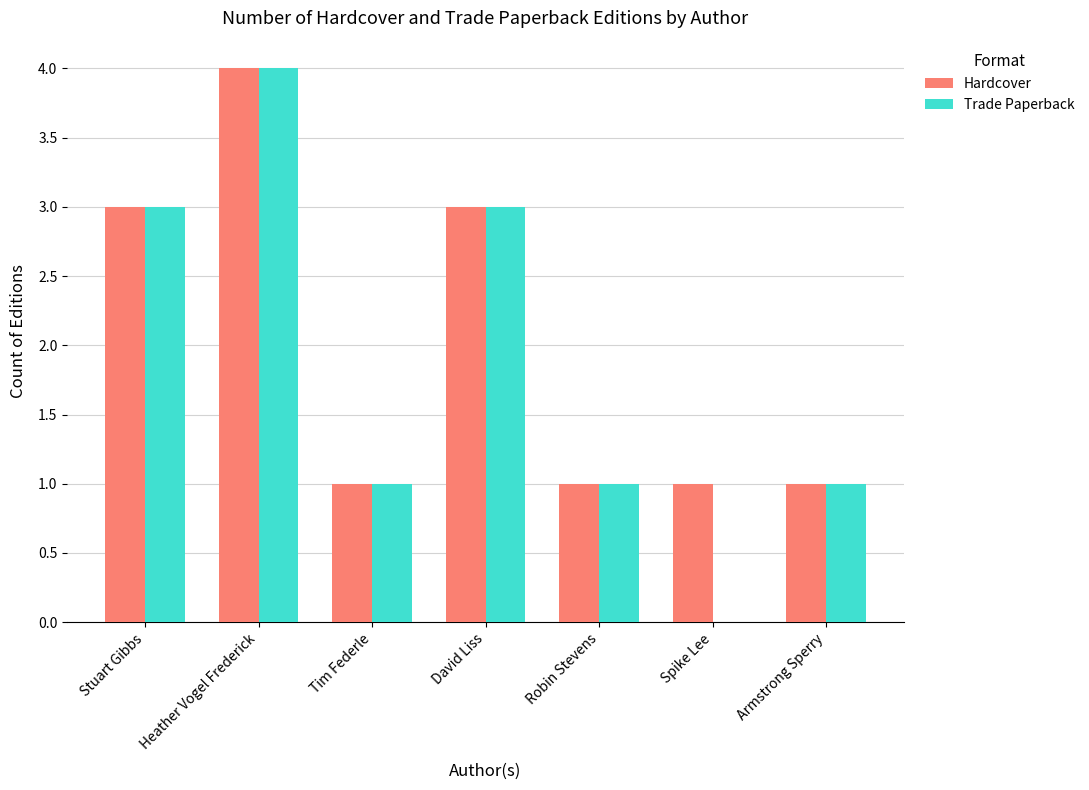

Read the Hardcover value at Heather Vogel Frederick.

4